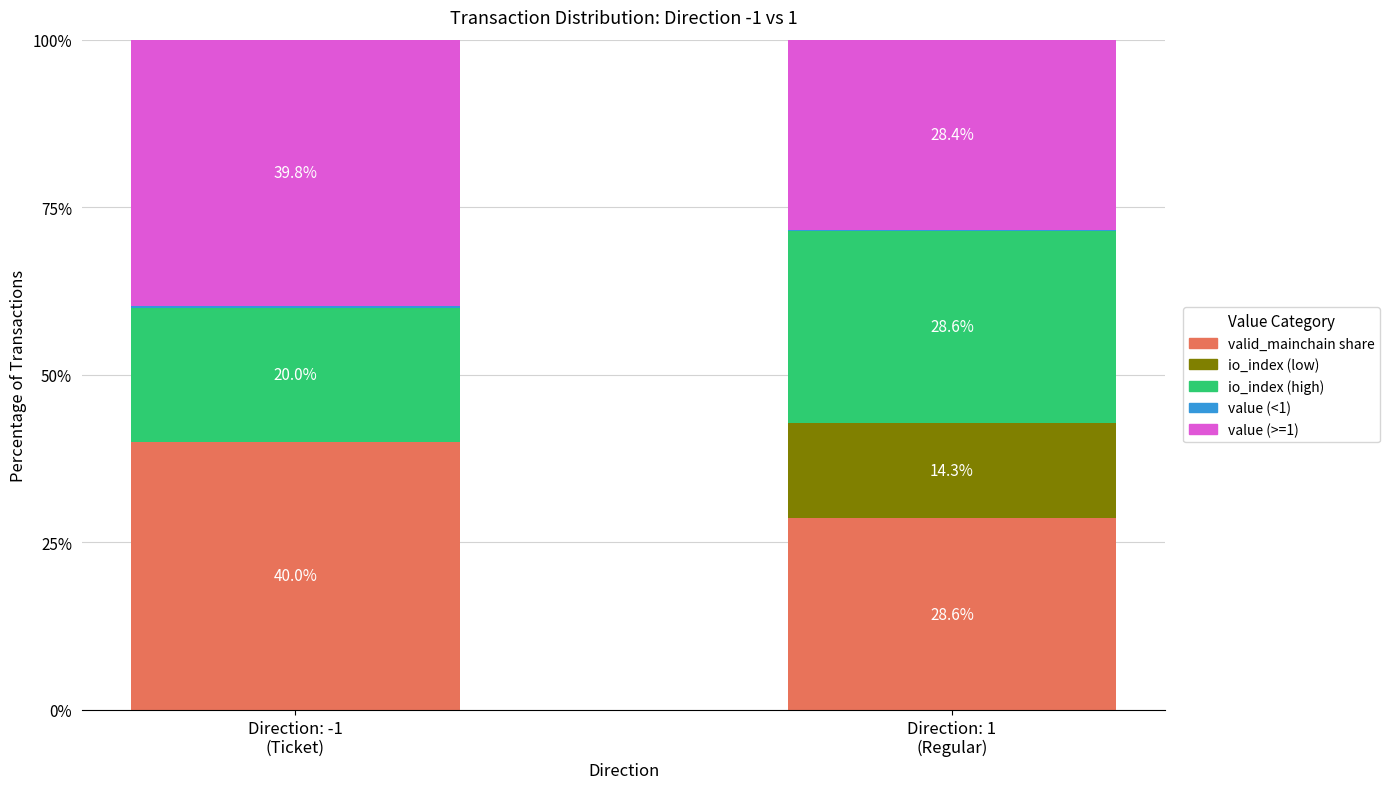

True or false: valid_mainchain share has a value of 59.0 at Direction: -1
(Ticket).

False